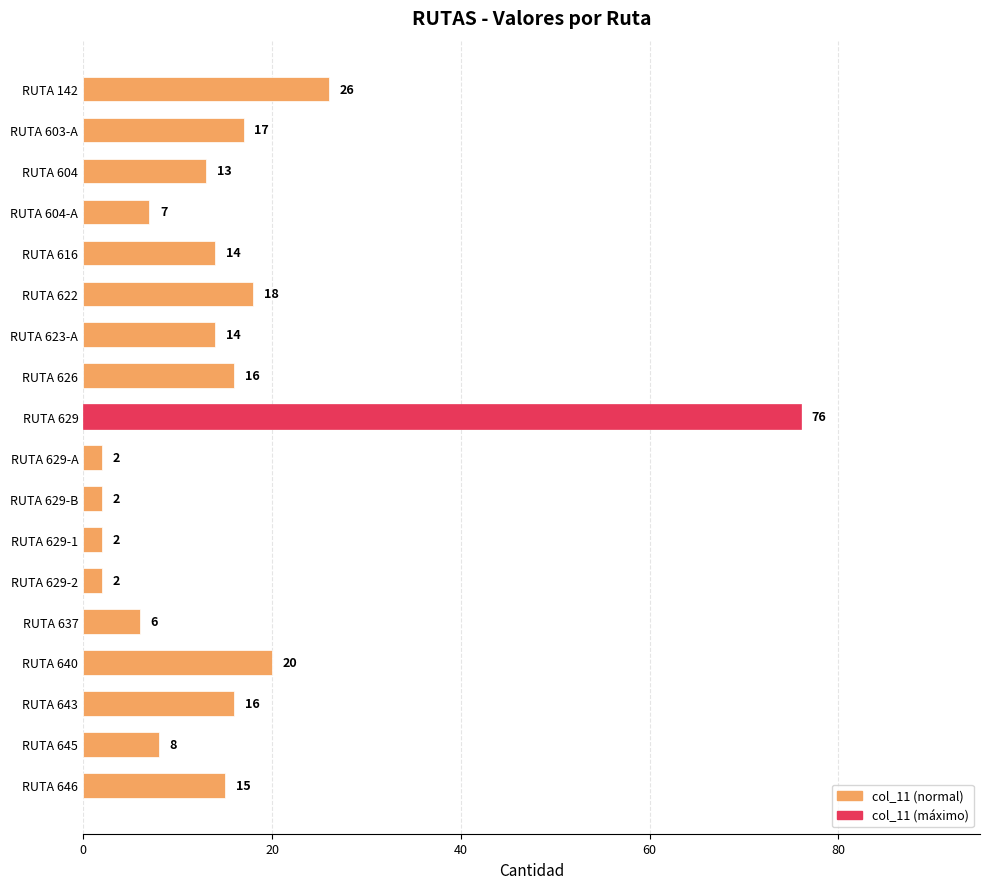

What is the label of the 5th bar from the top?

RUTA 616